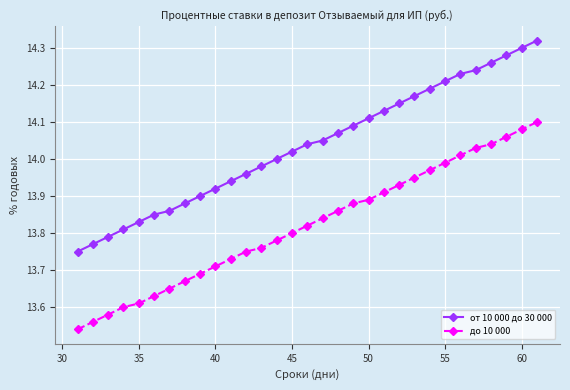

List the series in order of their overall mean, highest first.

от 10 000 до 30 000, до 10 000